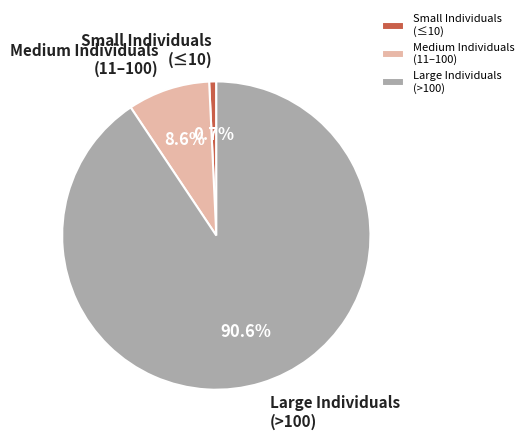

What percentage is NOT represented by Medium Individuals (11–100)?

91.4%